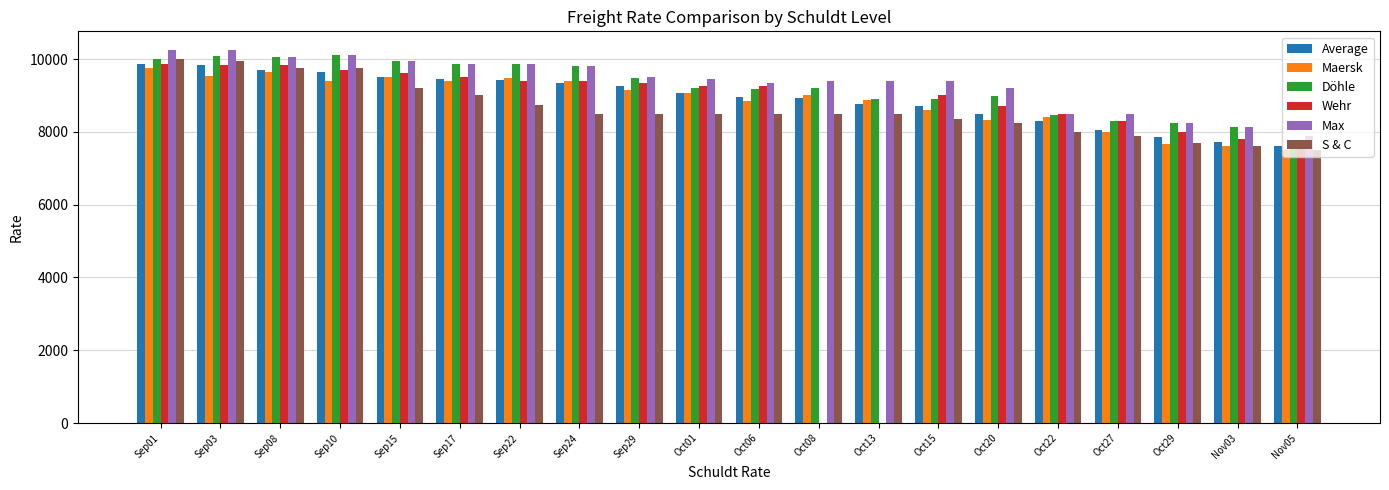

The value of Maersk at Oct13 is 13539. True or false?

False